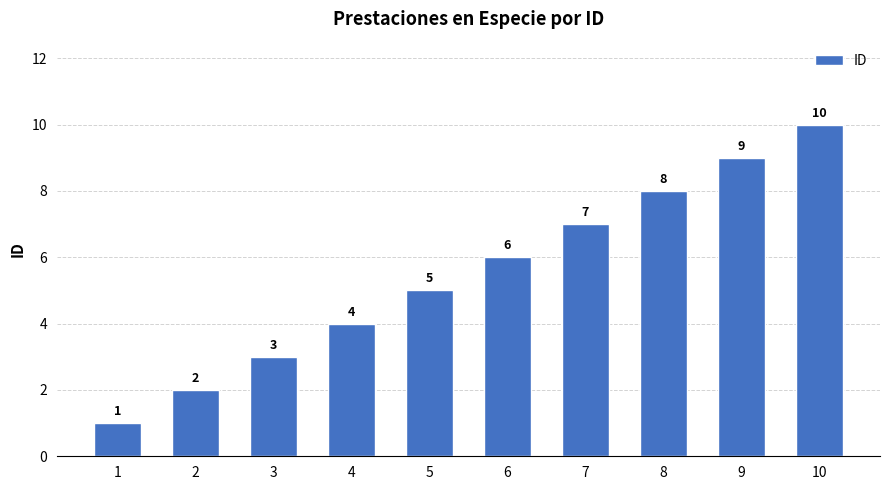

What is the minimum value shown in the chart?

1